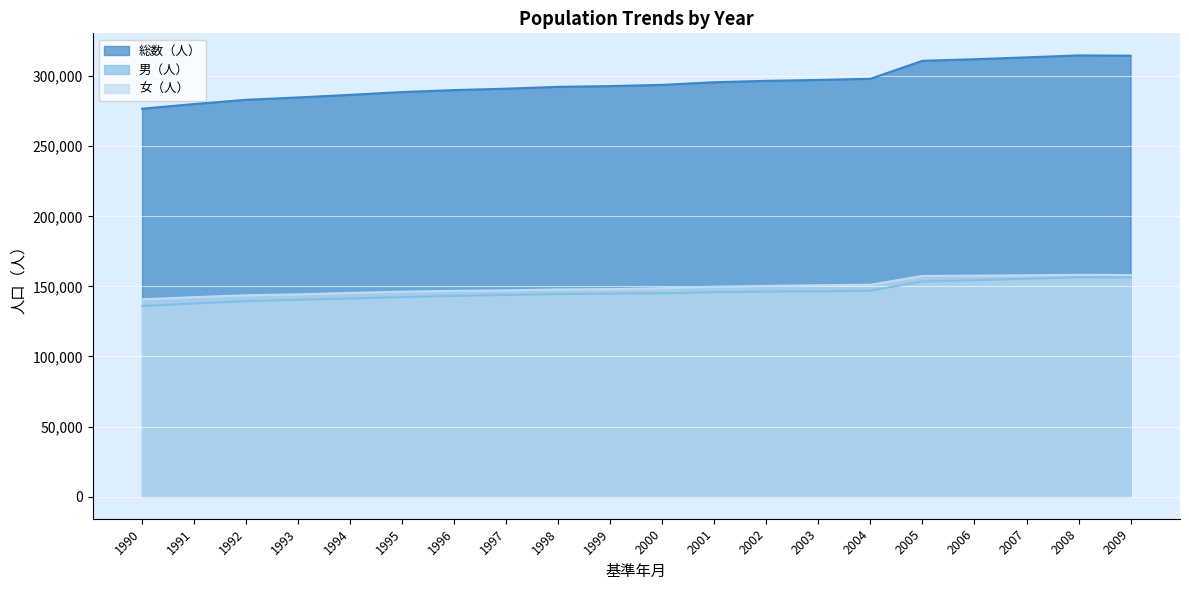

Reading right to left, list all the values displayed in this chart.

総数（人）: 2009=314577	2008=314805	2007=313403	2006=312062	2005=310966	2004=298137	2003=297284	2002=296651	2001=295654	2000=293781	1999=292910	1998=292379	1997=291048	1996=290058	1995=288654	1994=286660	1993=284805	1992=283131	1991=280110	1990=276788
男（人）: 2009=156484	2008=156523	2007=155472	2006=154384	2005=153497	2004=146945	2003=146440	2002=146297	2001=145861	2000=145024	1999=144839	1998=144525	1997=143876	1996=143222	1995=142380	1994=141319	1993=140451	1992=139454	1991=137780	1990=135981
女（人）: 2009=158093	2008=158282	2007=157931	2006=157678	2005=157469	2004=151192	2003=150844	2002=150354	2001=149793	2000=148757	1999=148071	1998=147854	1997=147172	1996=146836	1995=146274	1994=145341	1993=144354	1992=143677	1991=142330	1990=140807